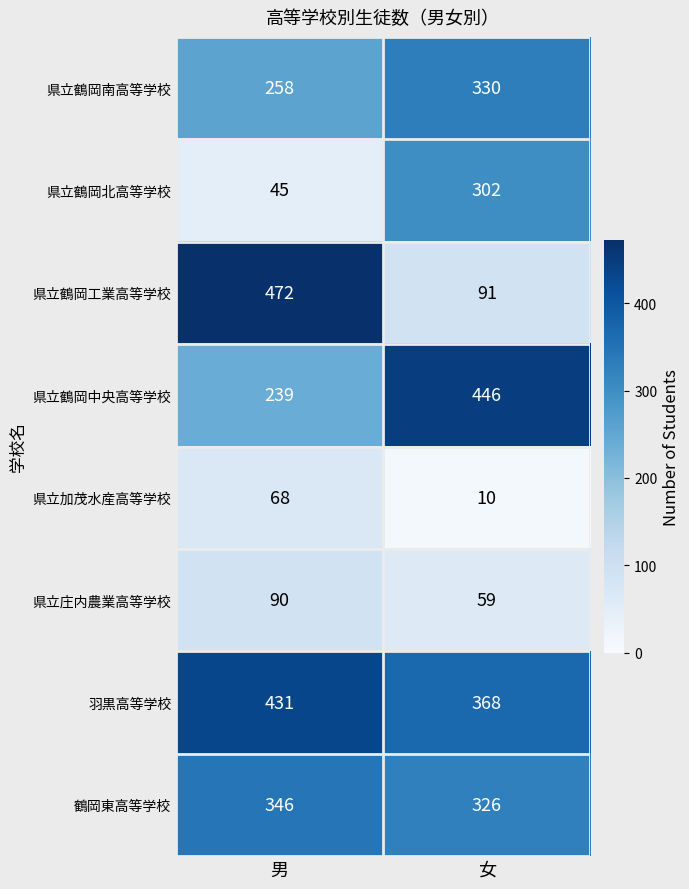

Reading left to right, transcribe all the data shown in this chart.

県立鶴岡南高等学校: 男=258	女=330
県立鶴岡北高等学校: 男=45	女=302
県立鶴岡工業高等学校: 男=472	女=91
県立鶴岡中央高等学校: 男=239	女=446
県立加茂水産高等学校: 男=68	女=10
県立庄内農業高等学校: 男=90	女=59
羽黒高等学校: 男=431	女=368
鶴岡東高等学校: 男=346	女=326